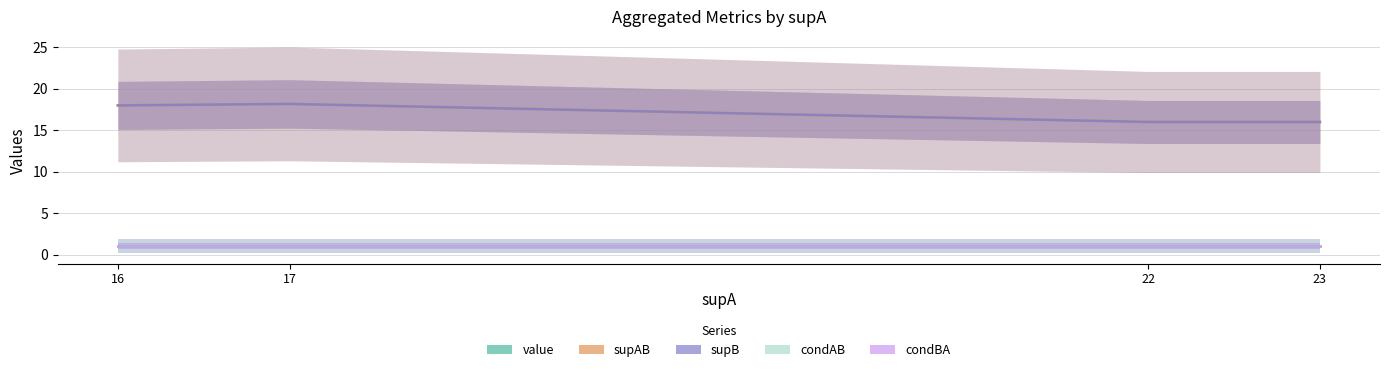

The value of condBA at 23 is 0.6. True or false?

False